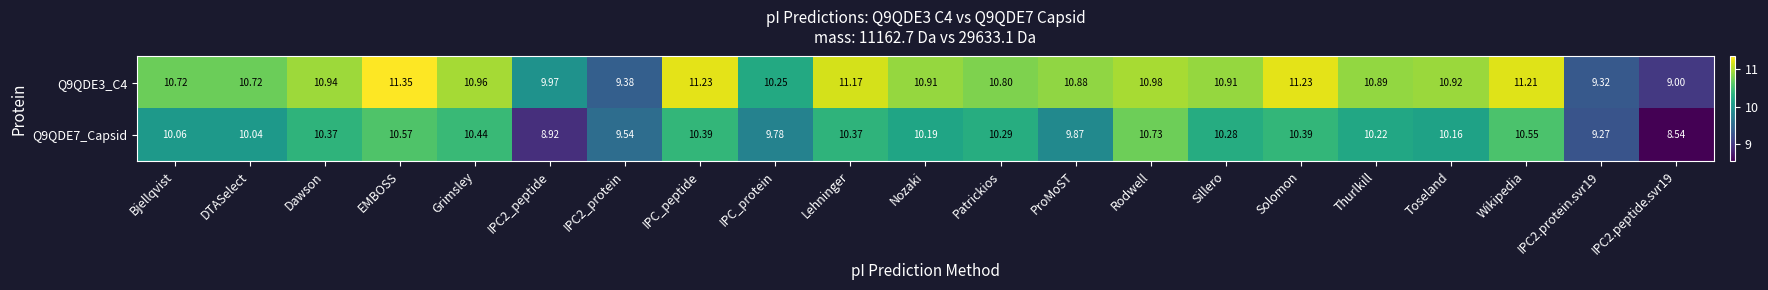

Is the value of Q9QDE7_Capsid at Thurlkill greater than the value of Q9QDE3_C4 at Thurlkill?

No